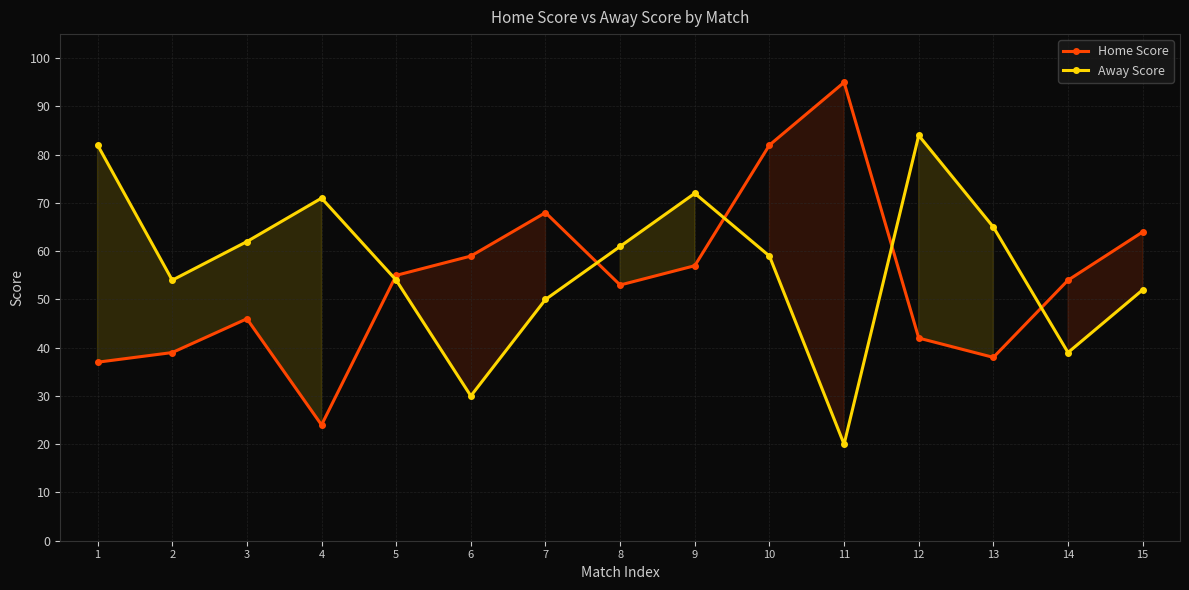

What are all the series names shown in the legend?

Home Score, Away Score